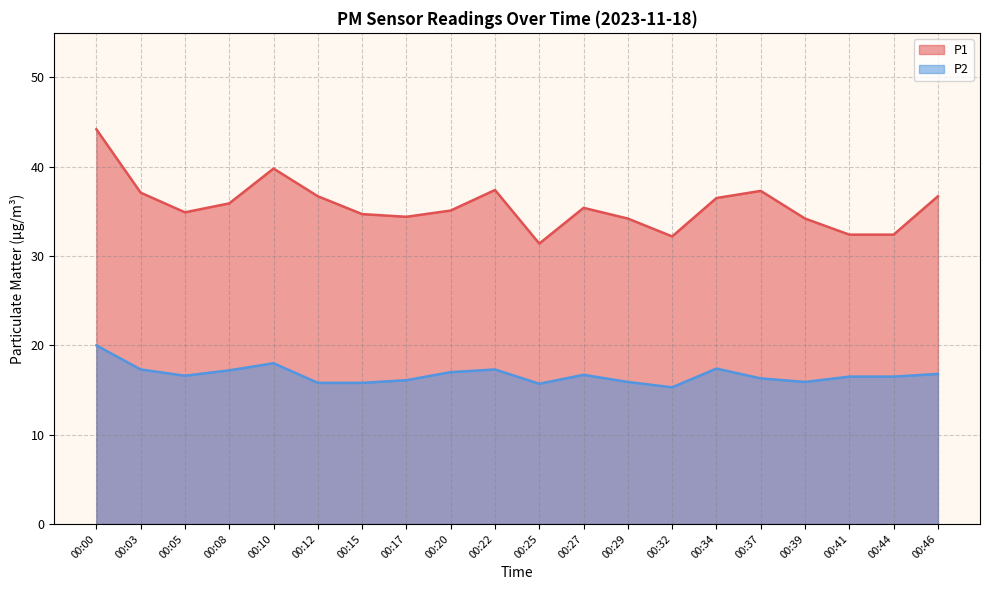

What is the average value of the P1 series?

35.6